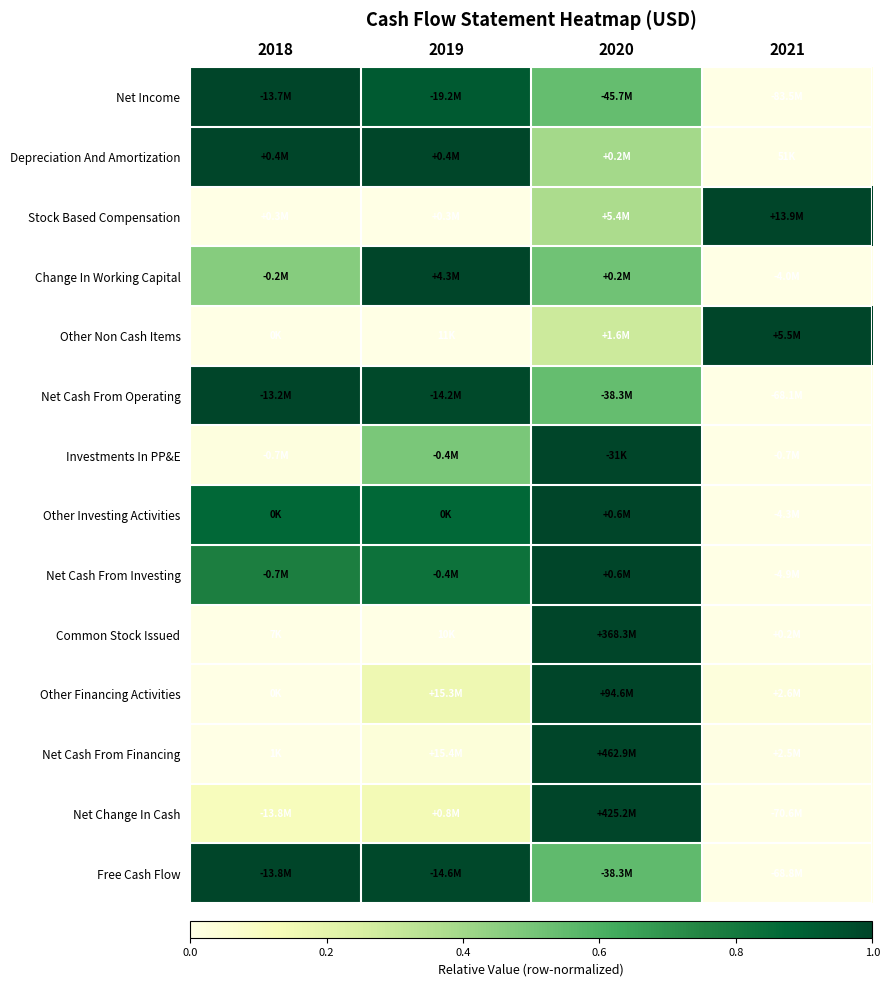

How many categories are shown in the chart?

4